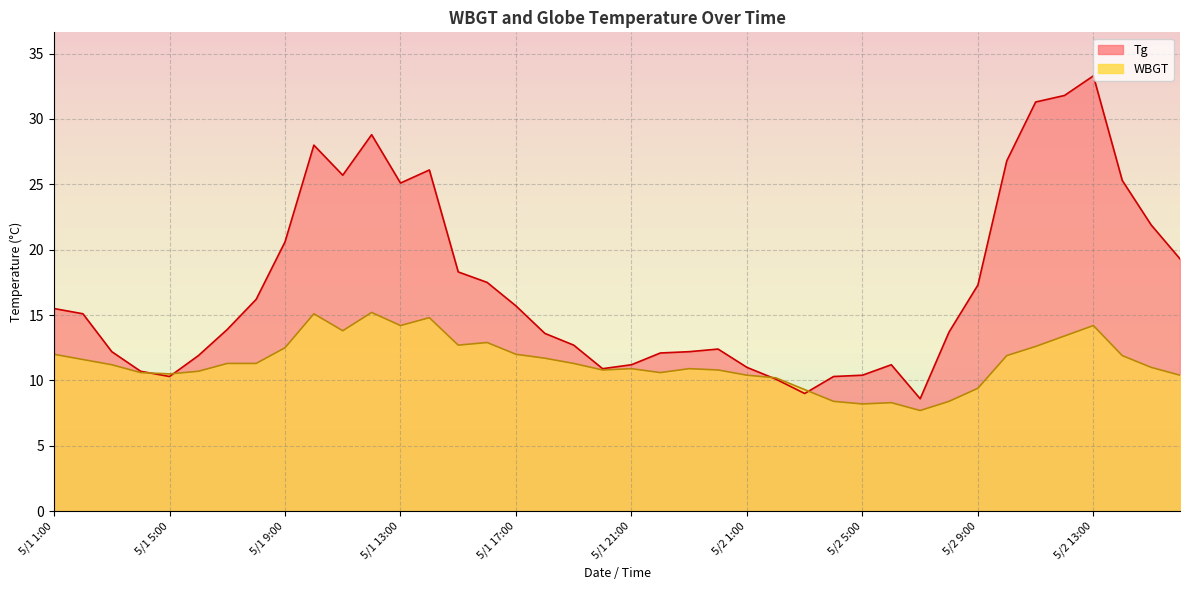

In Tg, how many points are lower than both neighbors (excluding endpoints)?

6